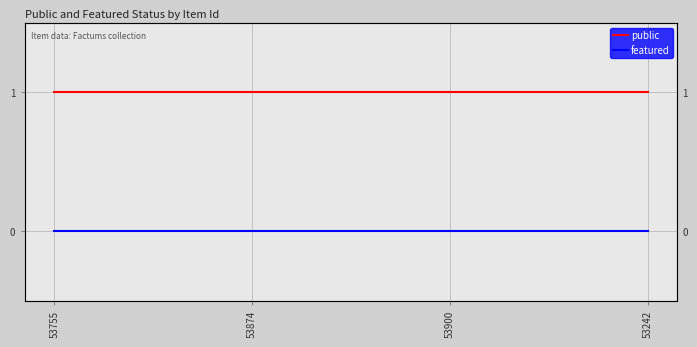

Reading left to right, list all the values displayed in this chart.

public: 1	1	1	1
featured: 0	0	0	0